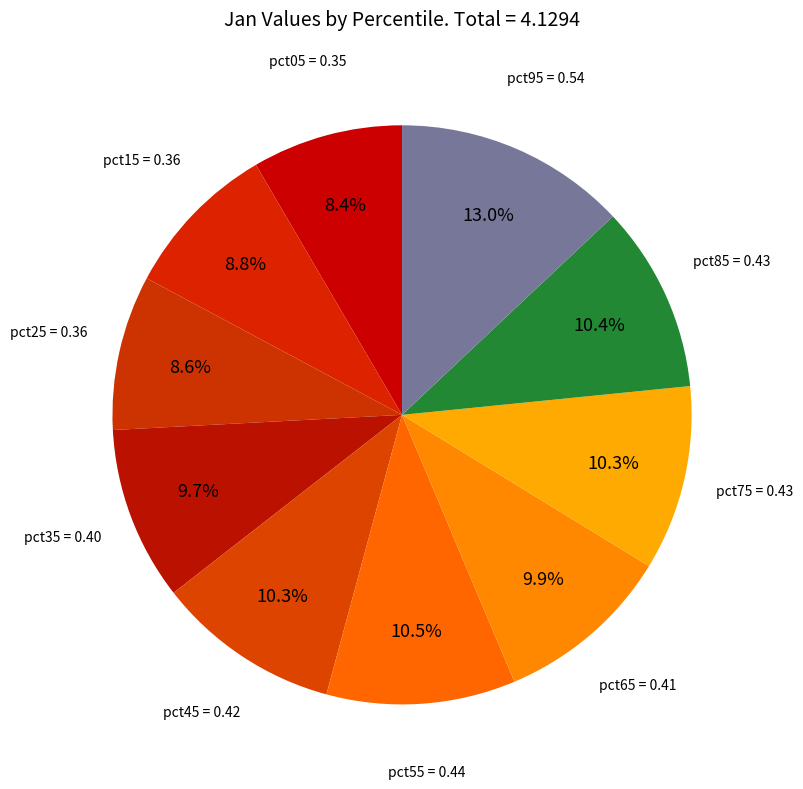

What portion of the pie excludes pct35?

90.3%